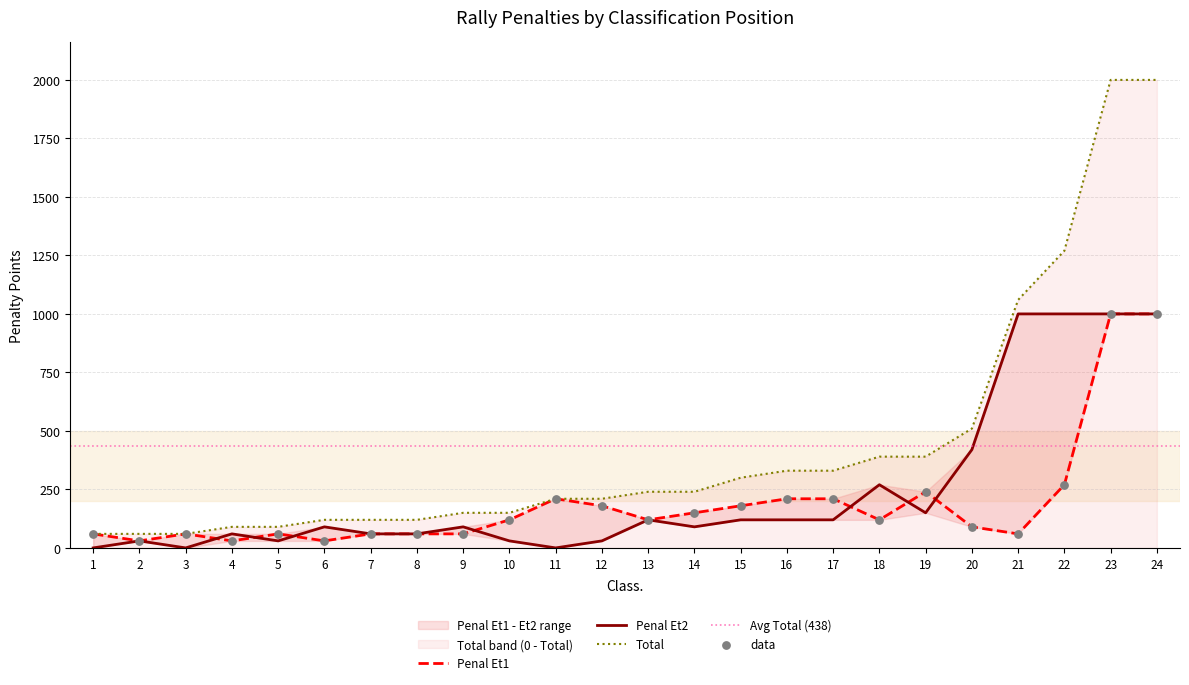

At which category is the sum across all series the highest?

23